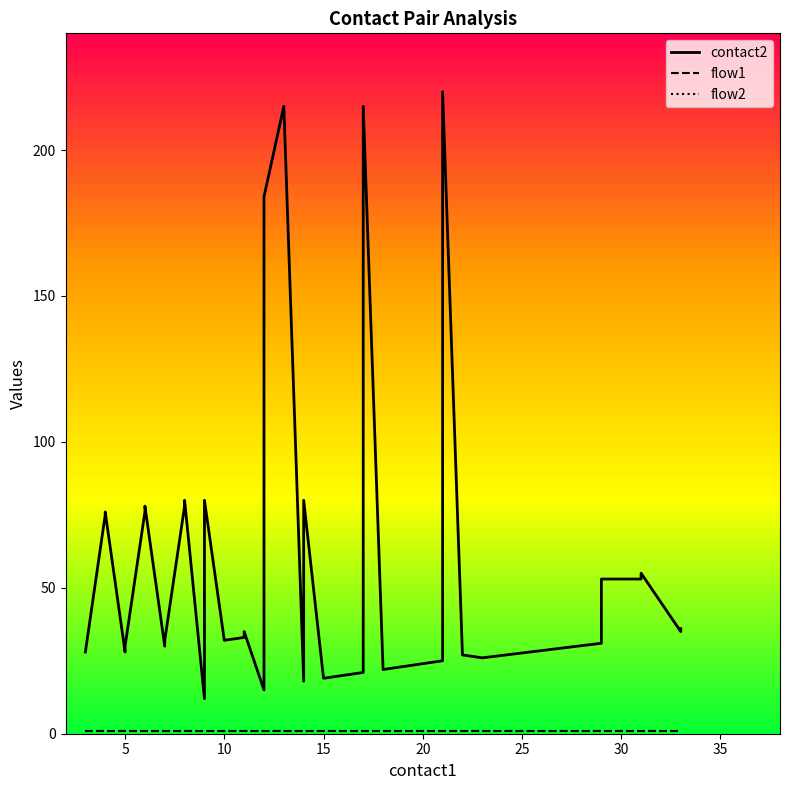

Read the flow2 value at 30.

1